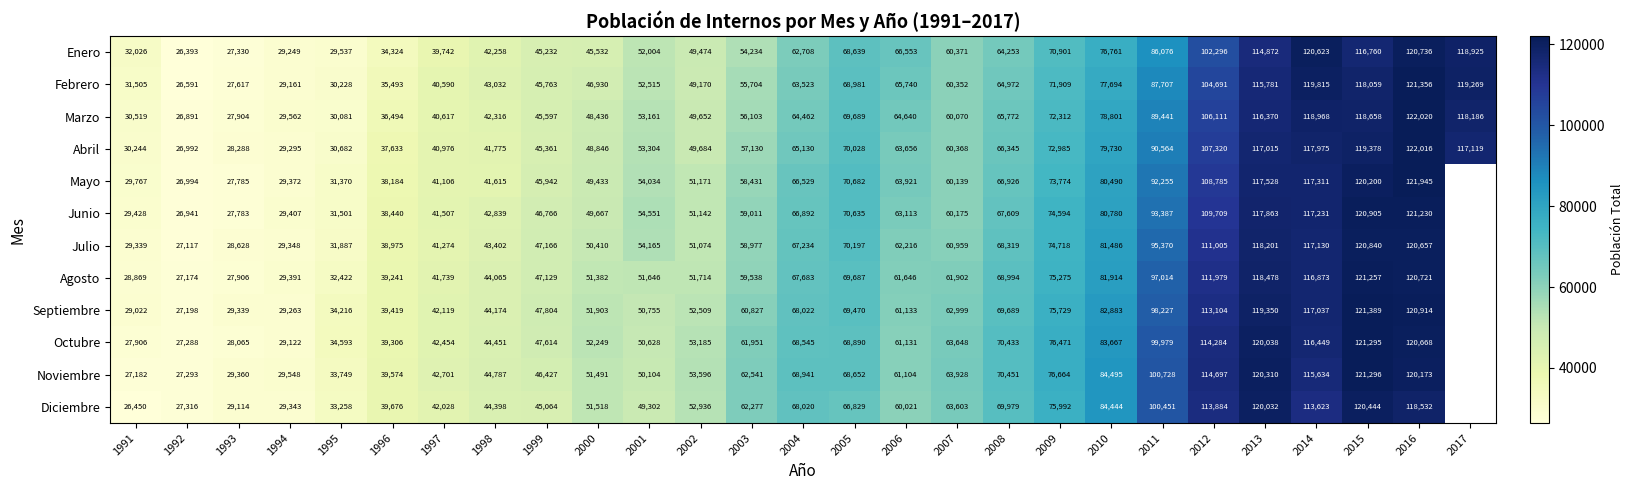

What is the difference between the highest and lowest values at 1999?

2740